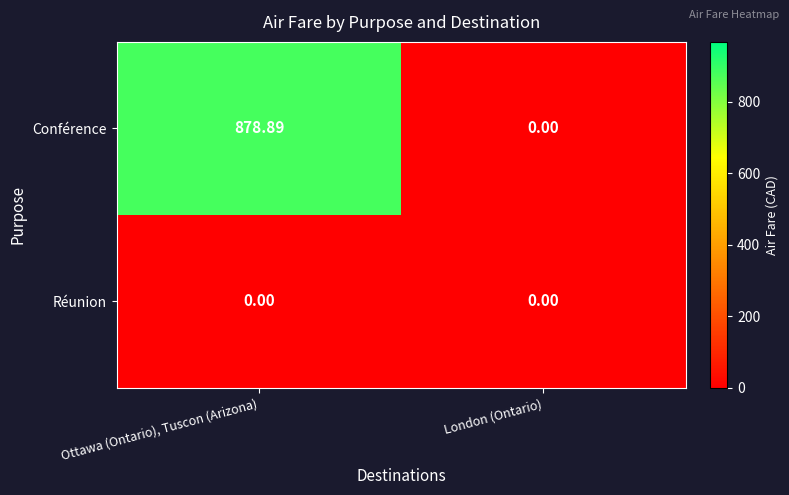

At which category does the chart reach its peak across all series?

Ottawa (Ontario), Tuscon (Arizona)